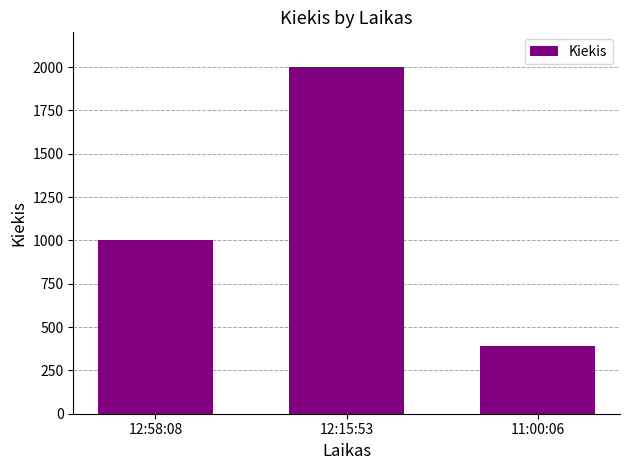

Count the values in the range 392 to 1999.

3